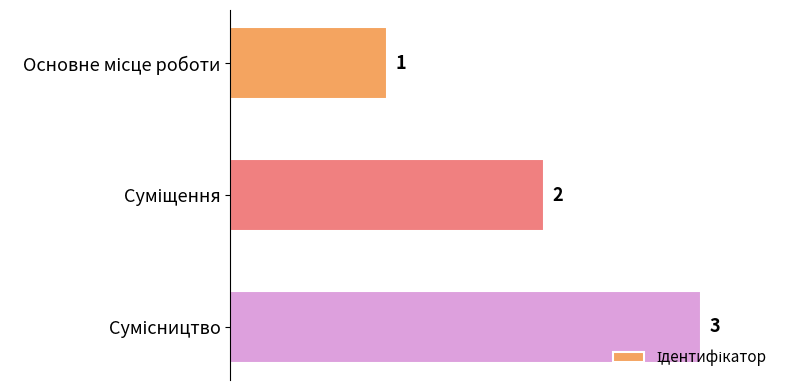

How many values are between 1 and 3?

3